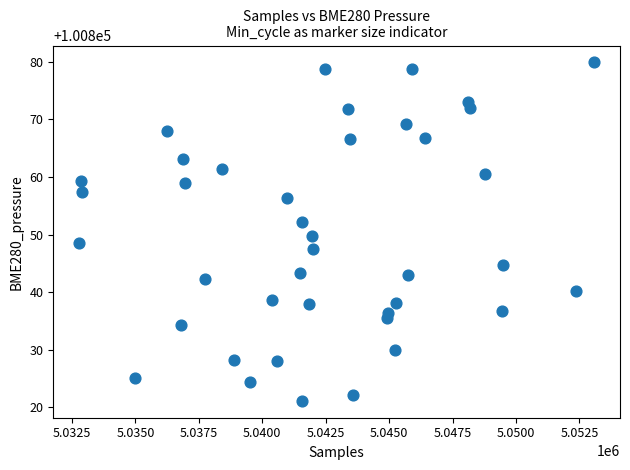

What is the range of Y values (max minus min)?

58.7